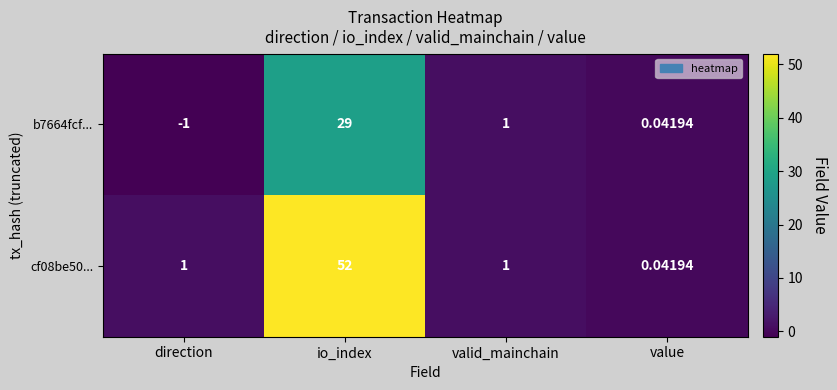

How many categories are shown in the chart?

4